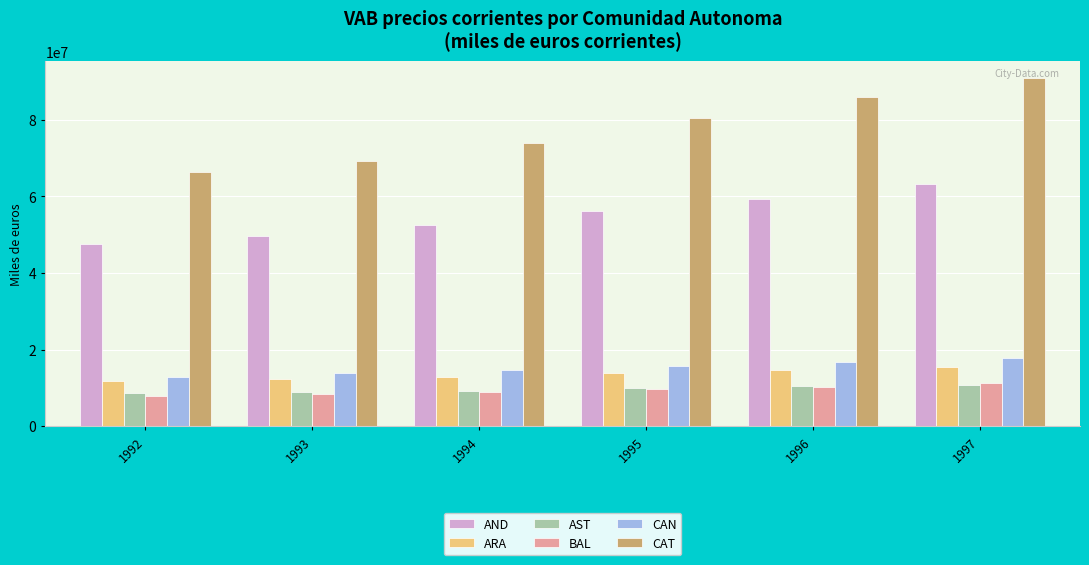

Which series has the largest range (max minus min)?

CAT